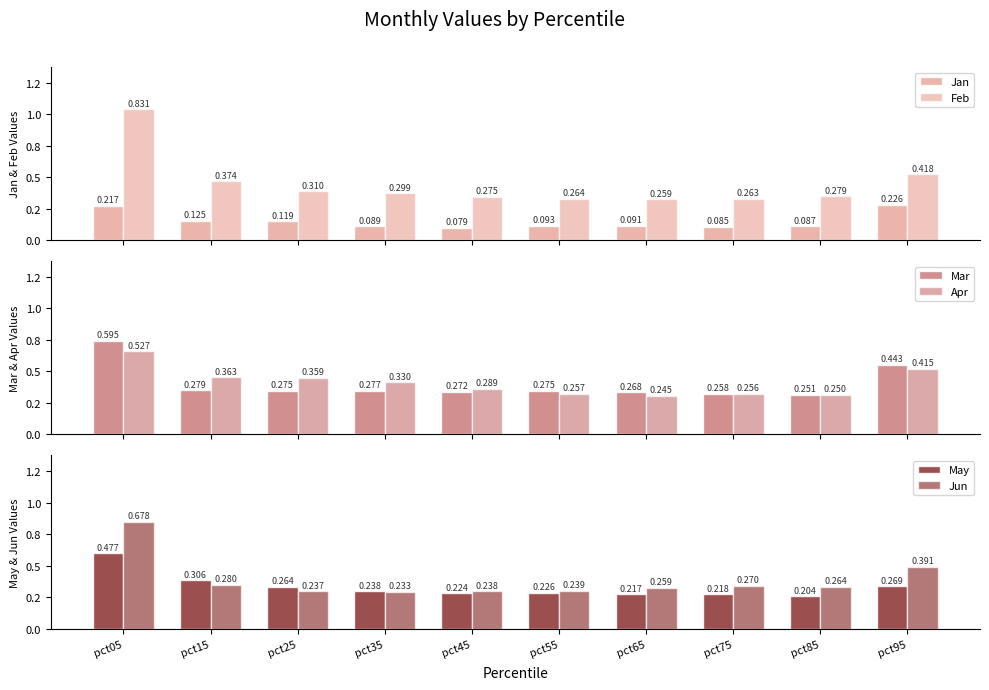

Is it true that May equals 0.3 at pct95?

True